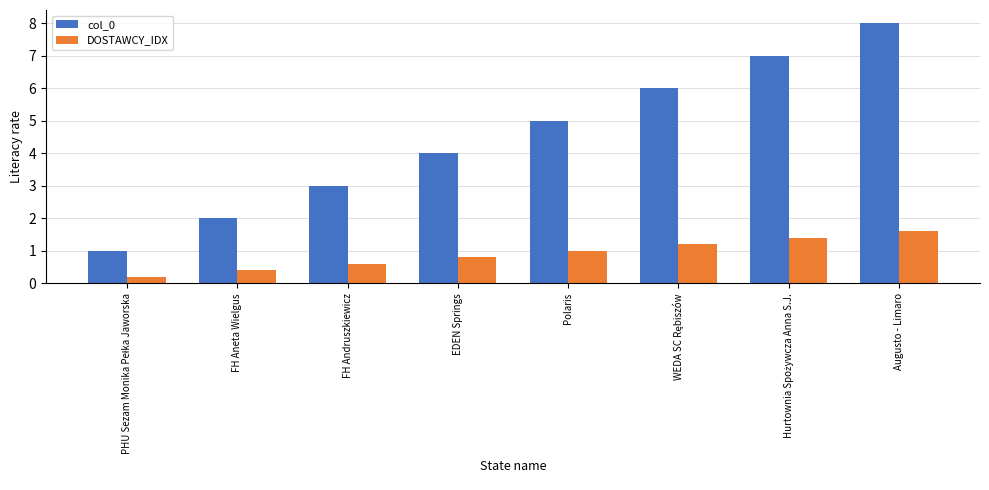

Is it true that col_0 equals 5.0 at Polaris?

True